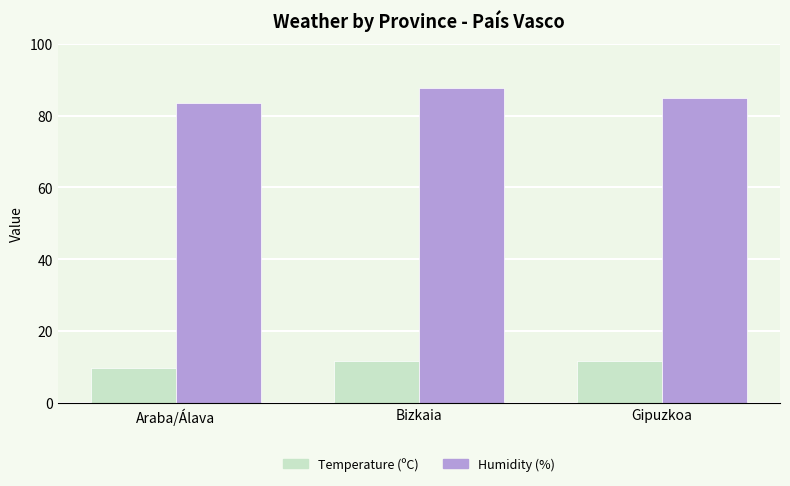

What value does the Humidity (%) series have at Gipuzkoa?

85.0